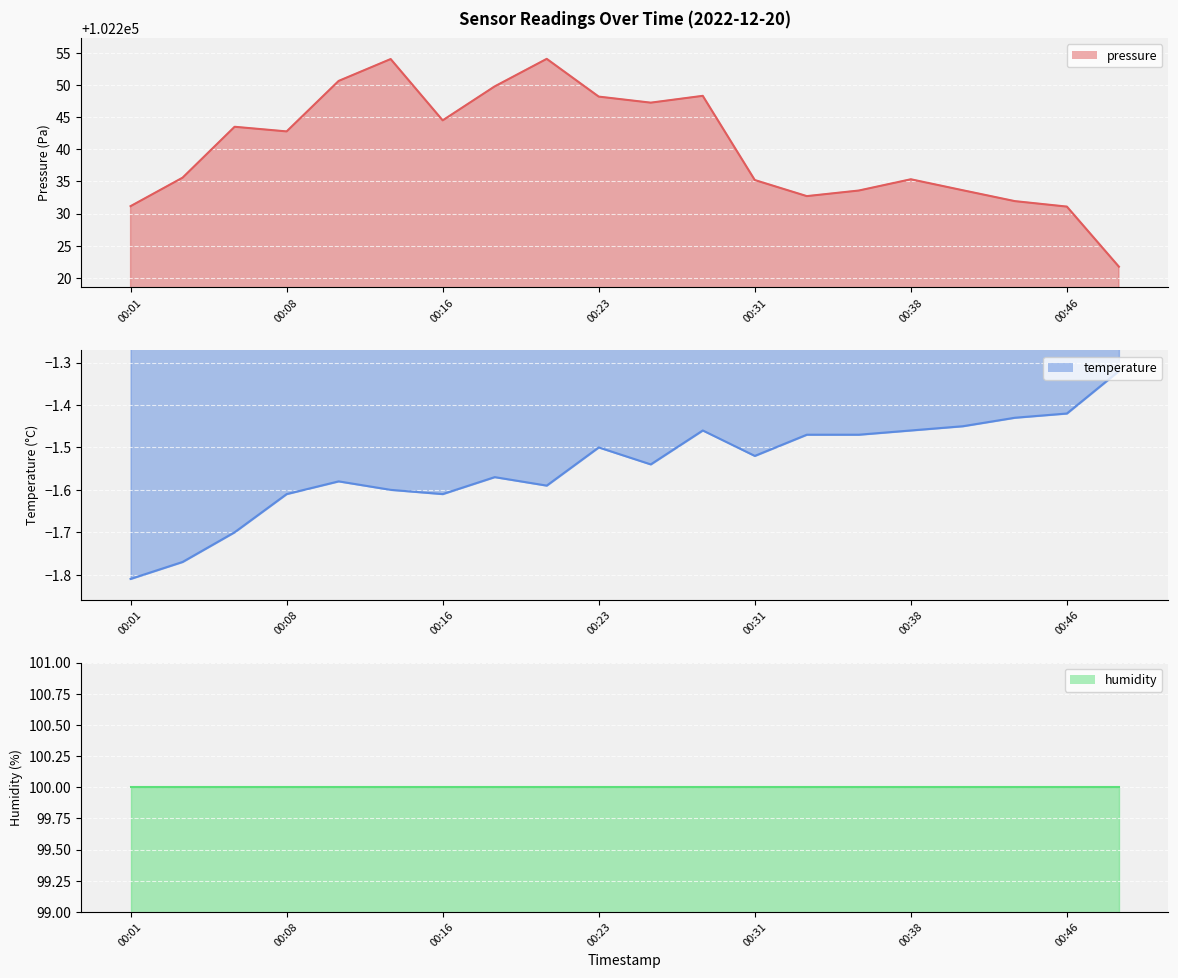

What is the difference between the pressure values at 00:31 and 00:26?

12.0